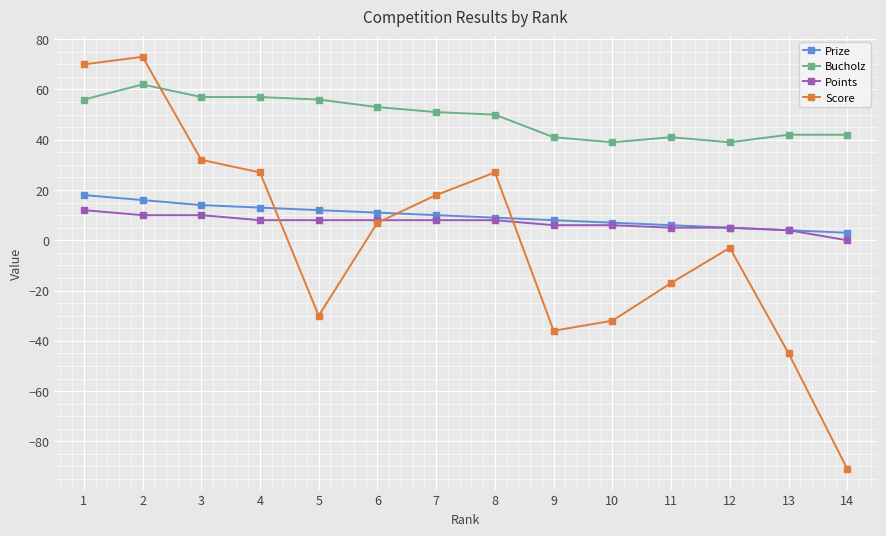

The Prize series shows 25 at 2. True or false?

False